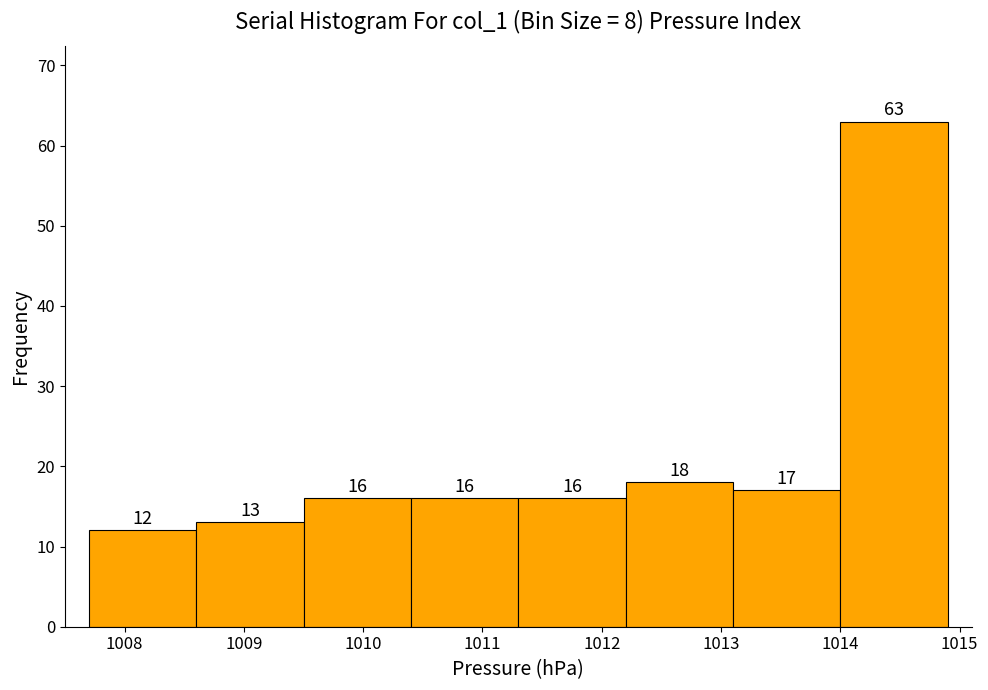

Reading left to right, transcribe this chart: for each bar, give the range it covers on the x-axis and its height.

1007.7 to 1008.6: 12
1008.6 to 1009.5: 13
1009.5 to 1010.4: 16
1010.4 to 1011.3: 16
1011.3 to 1012.2: 16
1012.2 to 1013.1: 18
1013.1 to 1014.0: 17
1014.0 to 1014.9: 63